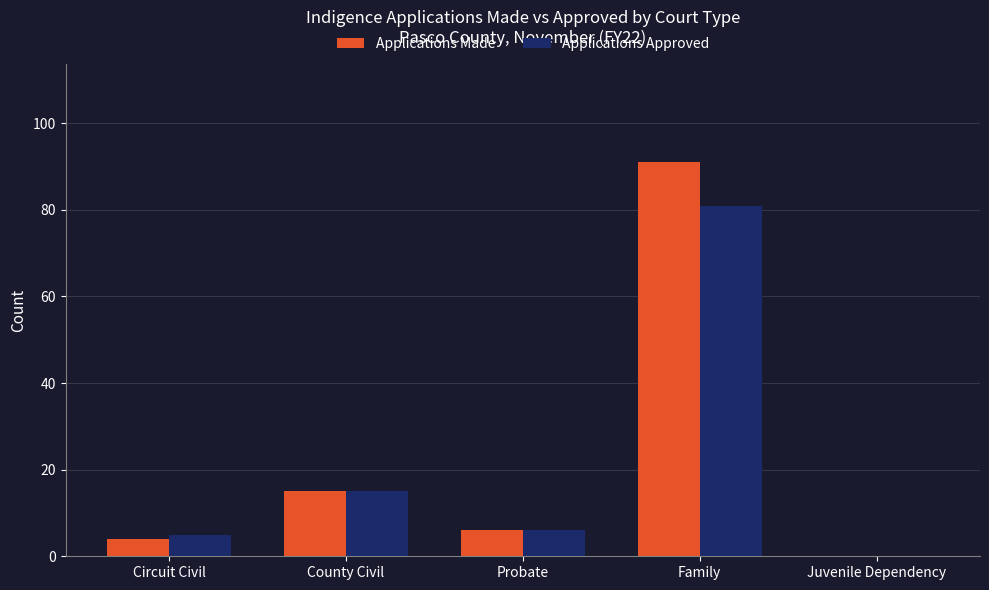

What is the highest value of the Applications Approved series?

81